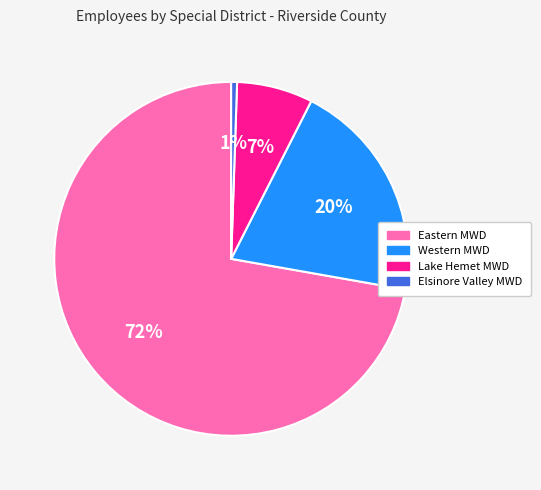

What is the largest slice in the pie chart?

Eastern MWD